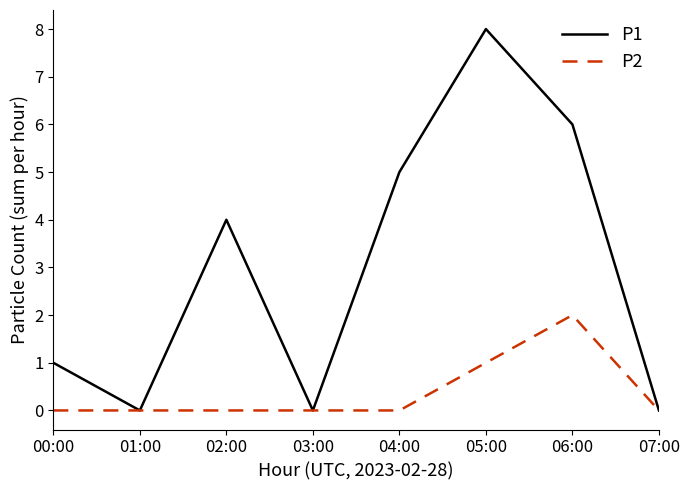

What are all the series names shown in the legend?

P1, P2